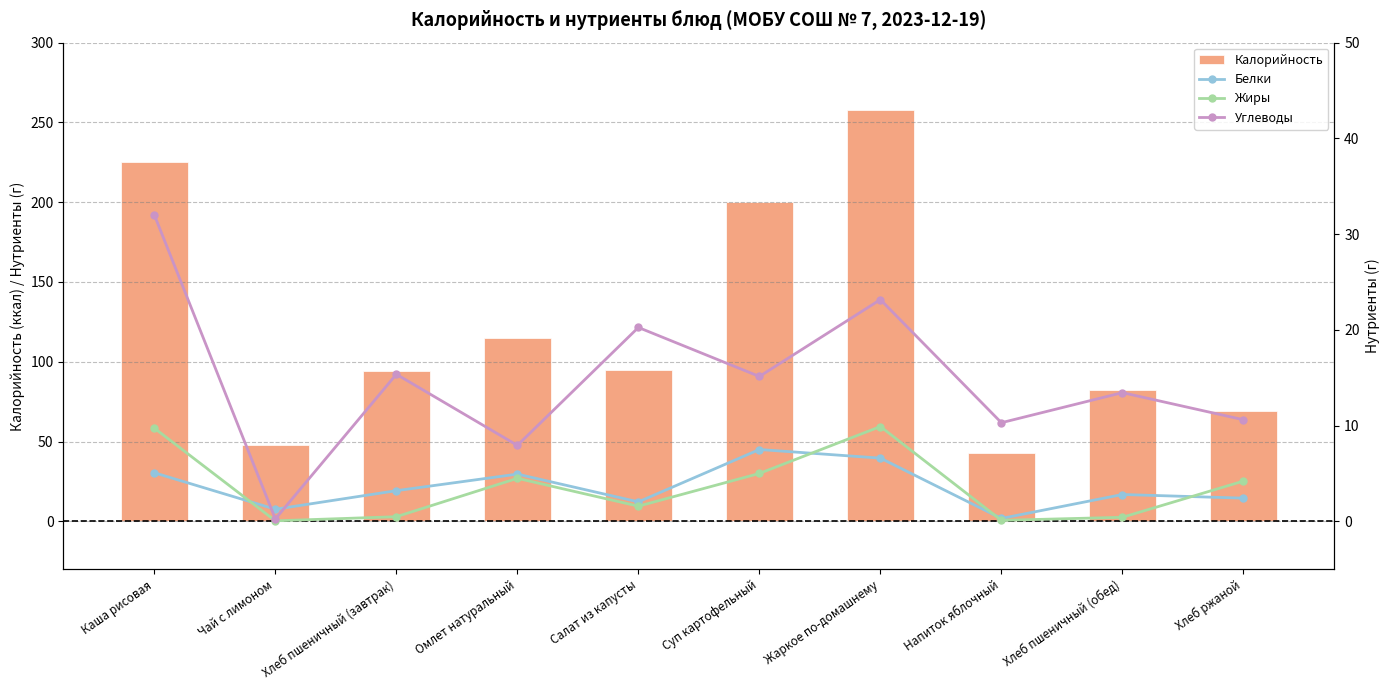

What is the difference between the highest and lowest values at Жаркое по-домашнему?

251.4